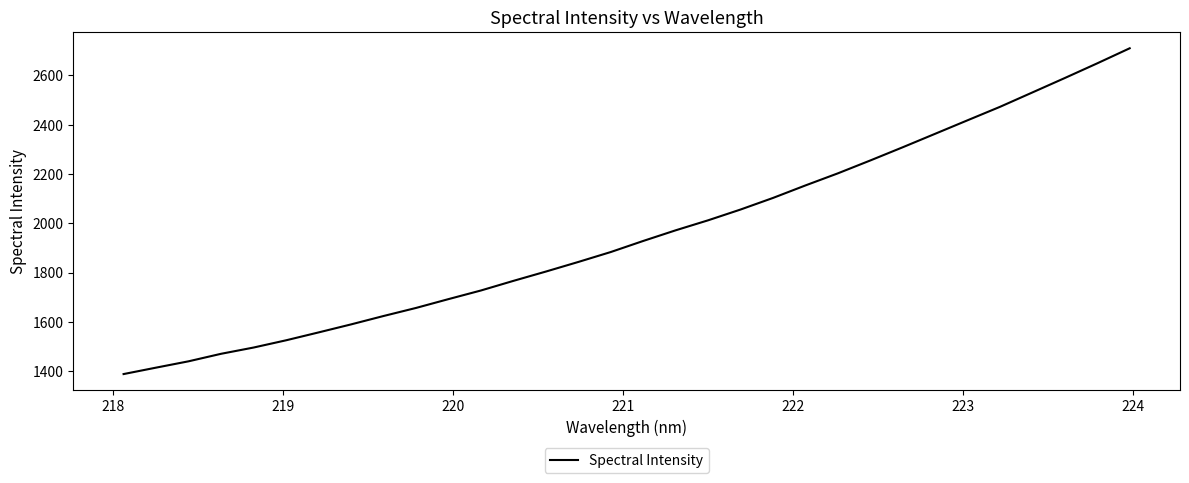

What is the smallest value displayed?

1388.4